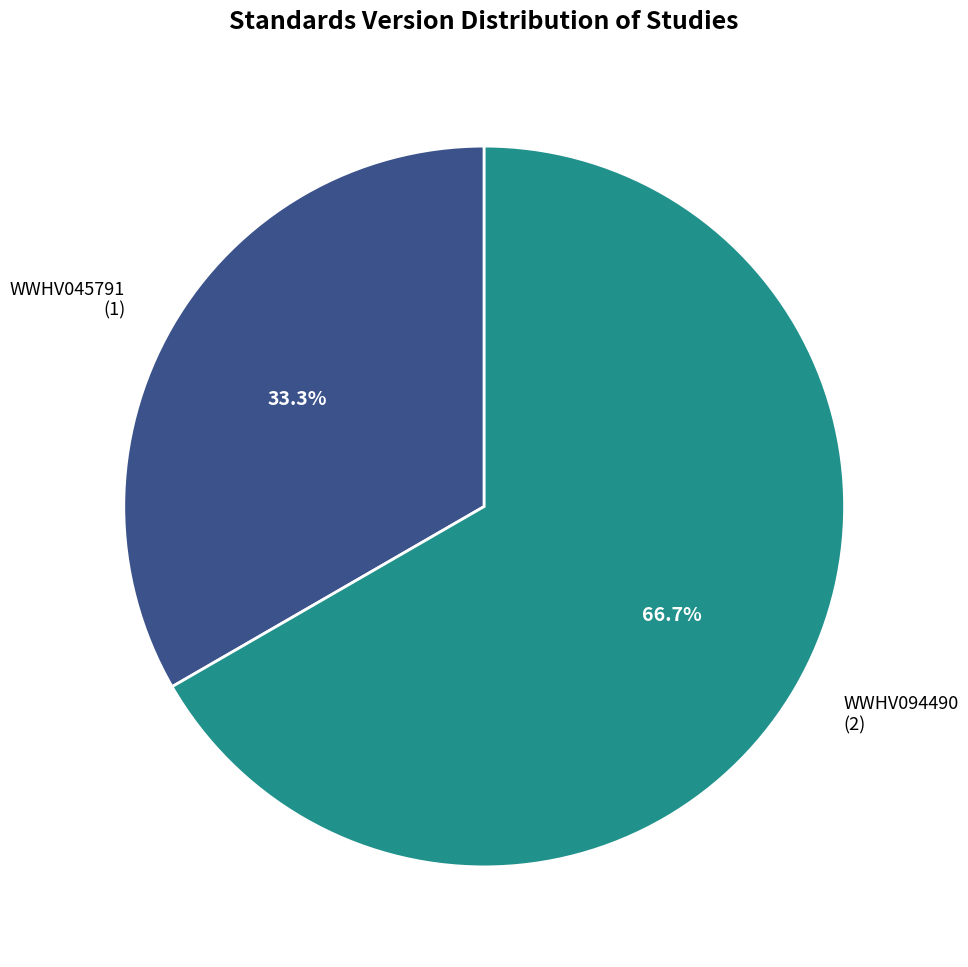

Which category has the biggest portion of the pie?

WWHV094490